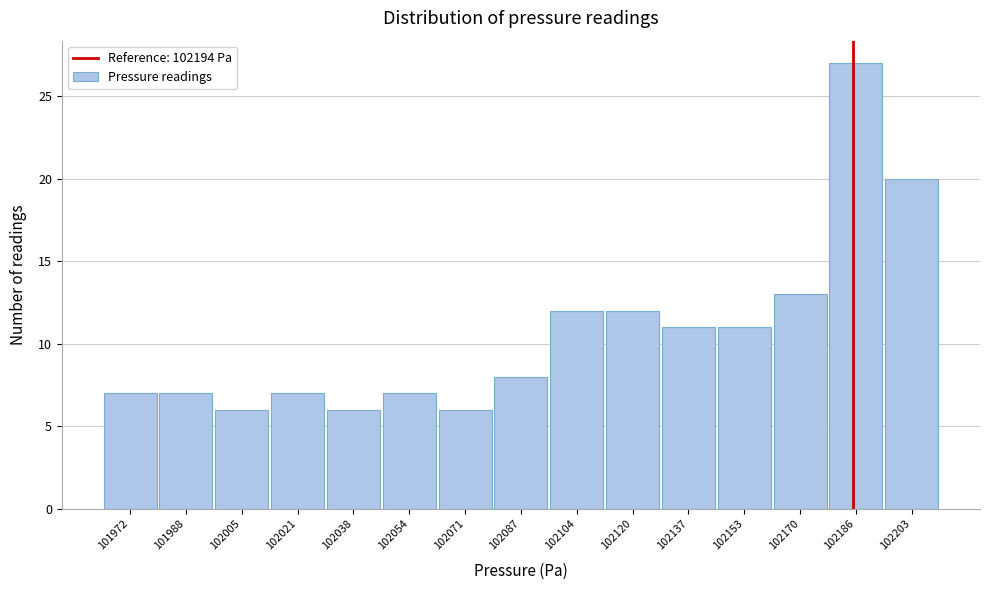

Reading left to right, what are all the values shown in this chart?

101972=7	101988=7	102005=6	102021=7	102038=6	102054=7	102071=6	102087=8	102104=12	102120=12	102137=11	102153=11	102170=13	102186=27	102203=20